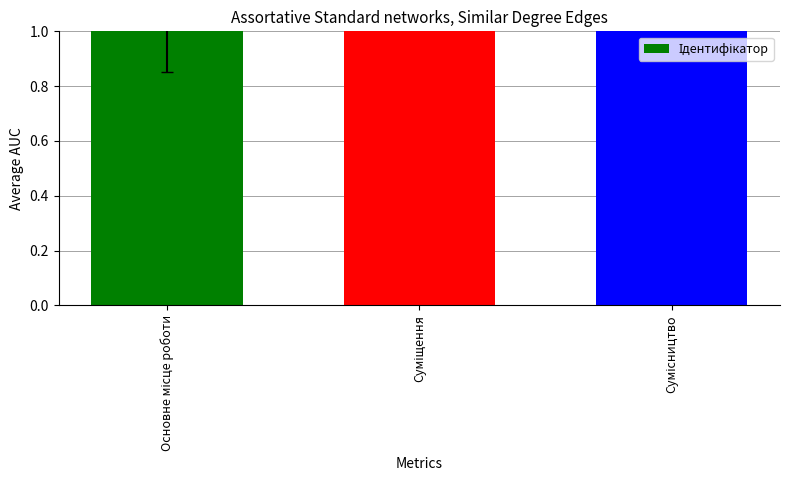

Reading left to right, extract all data points from this chart.

1	2	3